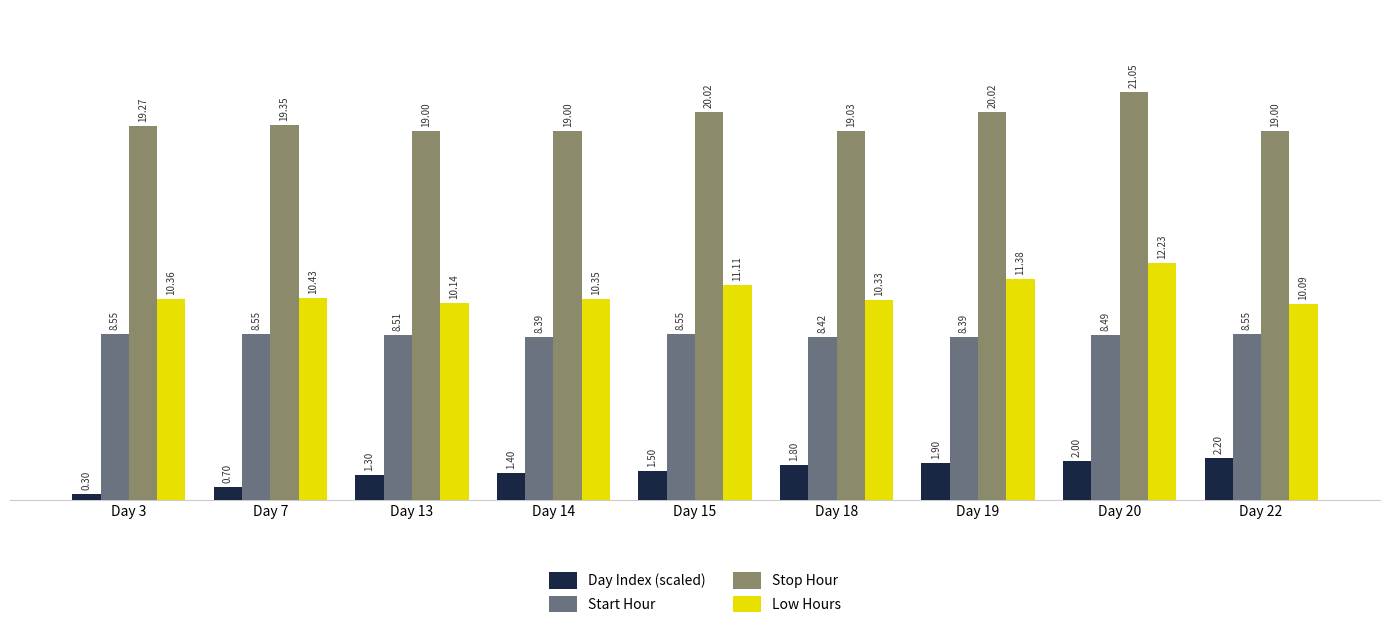

What is the value of the Day Index (scaled) bar at the 6th from the left?

1.8